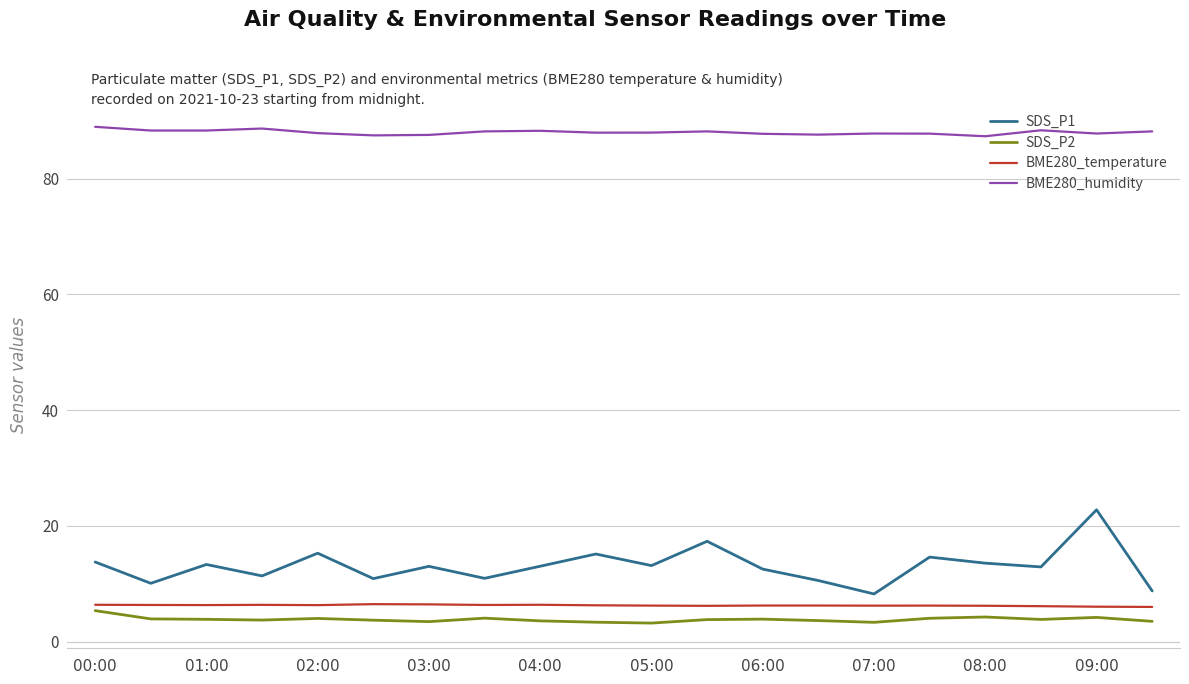

Which series has the largest total across all categories?

BME280_humidity